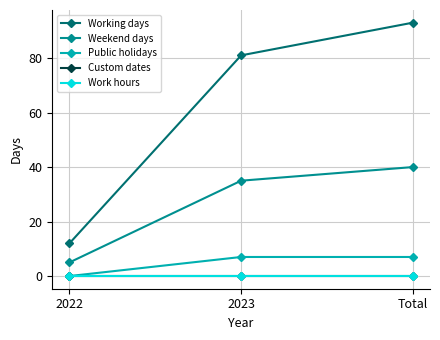

Is the value of Custom dates at 2023 greater than the value of Working days at 2023?

No